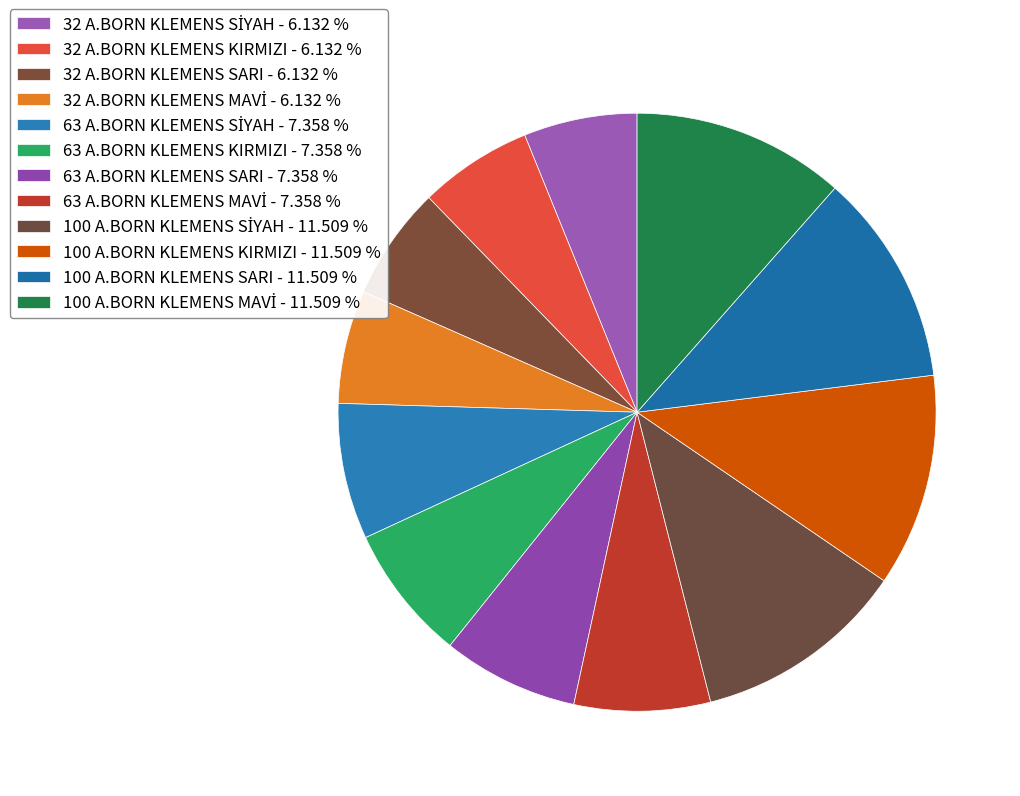

How many segments does this pie chart have?

12